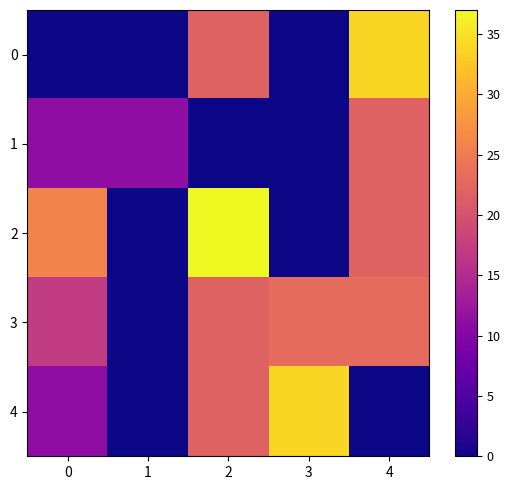

Which label corresponds to the largest value in the chart?

2